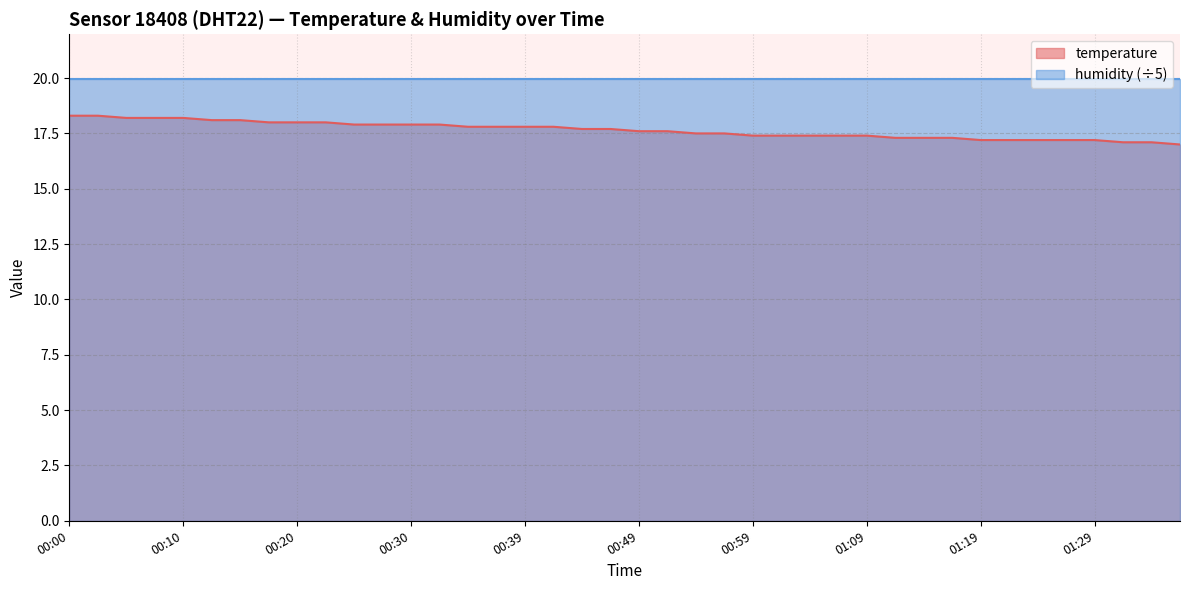

What is the difference between the values at 01:17 and 00:02?

1.0